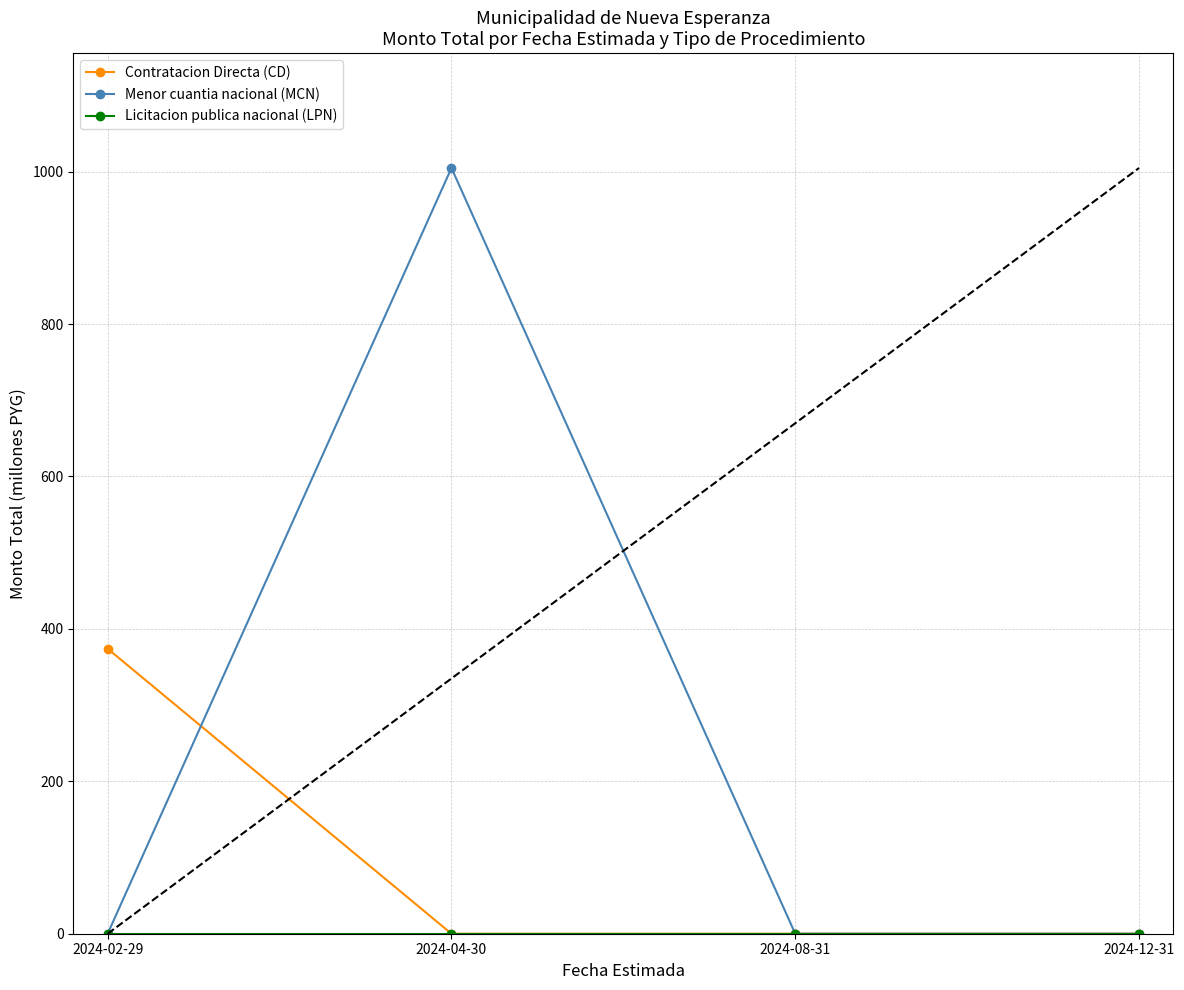

True or false: Contratacion Directa (CD) and Menor cuantia nacional (MCN) cross at least once.

True